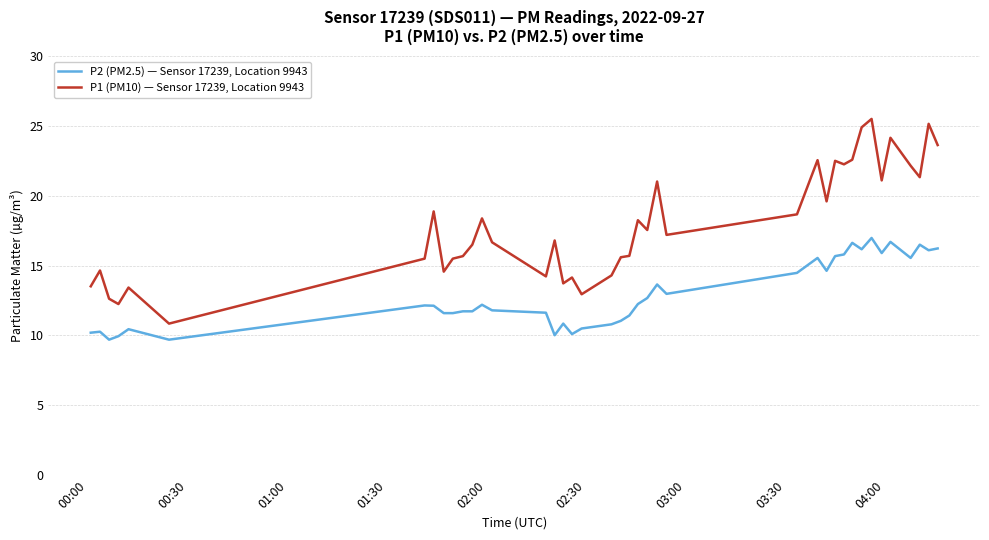

Which series has the largest range (max minus min)?

P1 (PM10) — Sensor 17239, Location 9943